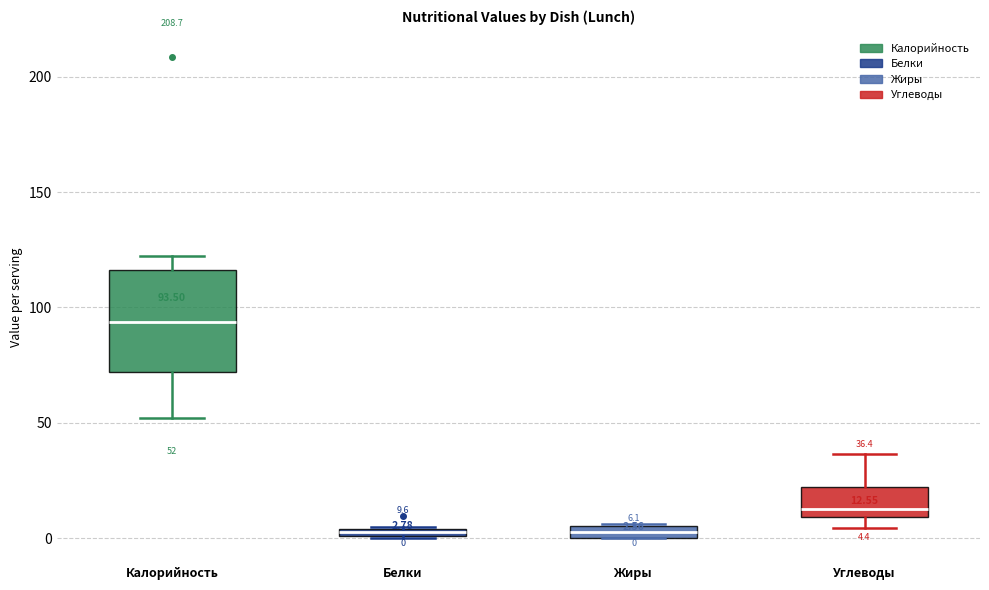

Comparing the boxes themselves (not the whiskers), which one is the tallest?

Калорийность